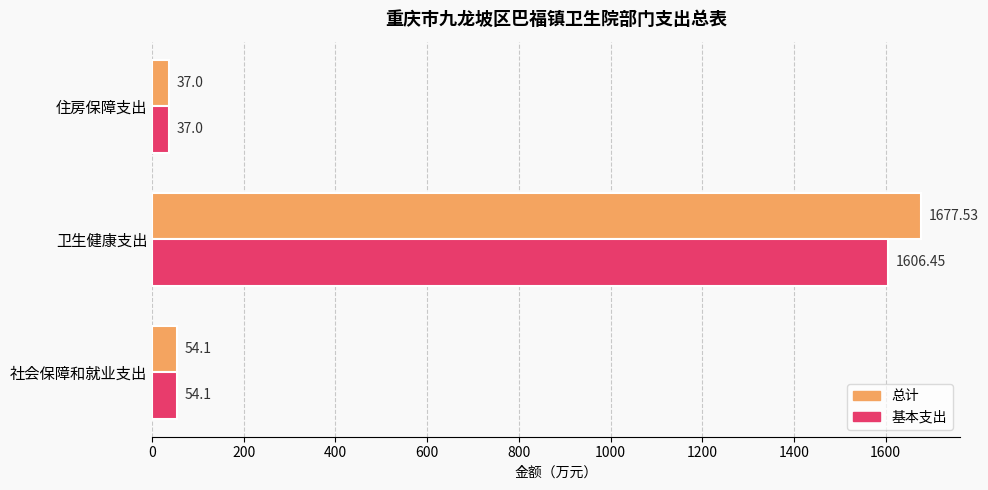

At 卫生健康支出, list the series in order from largest to smallest.

总计, 基本支出